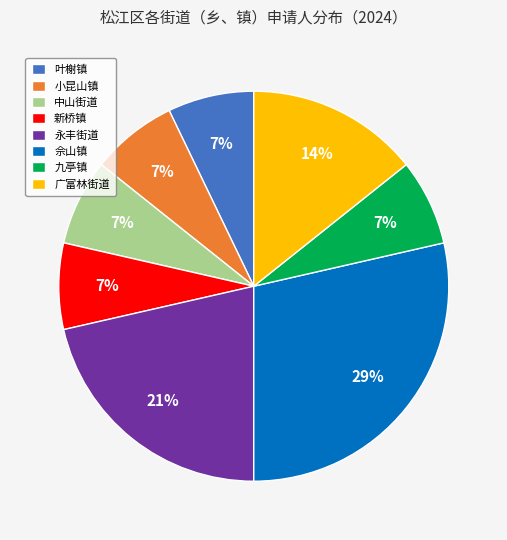

Which category has the biggest portion of the pie?

佘山镇